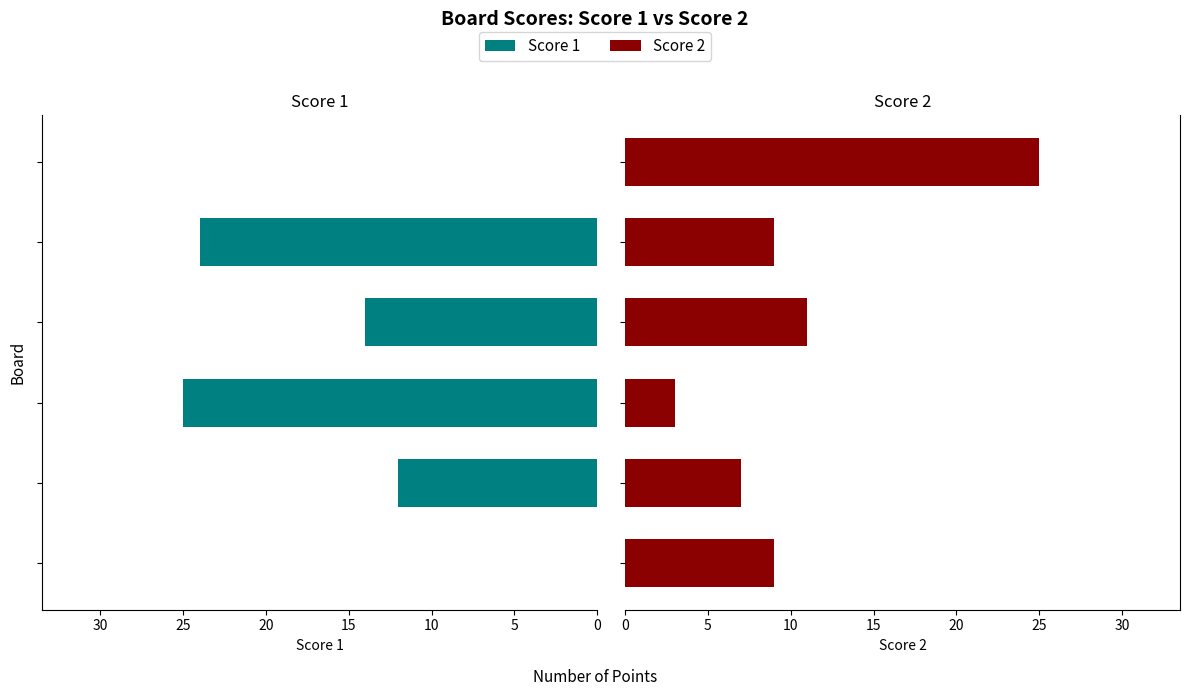

List the series in order of their overall mean, highest first.

Score 1, Score 2